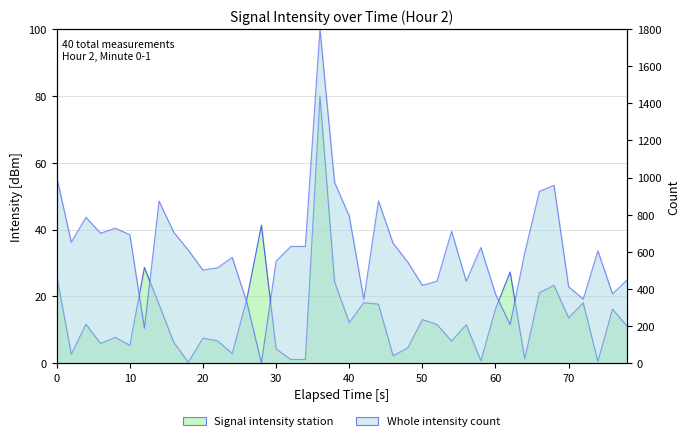

What is the difference between the maximum and minimum values in the Signal intensity station series?

79.8